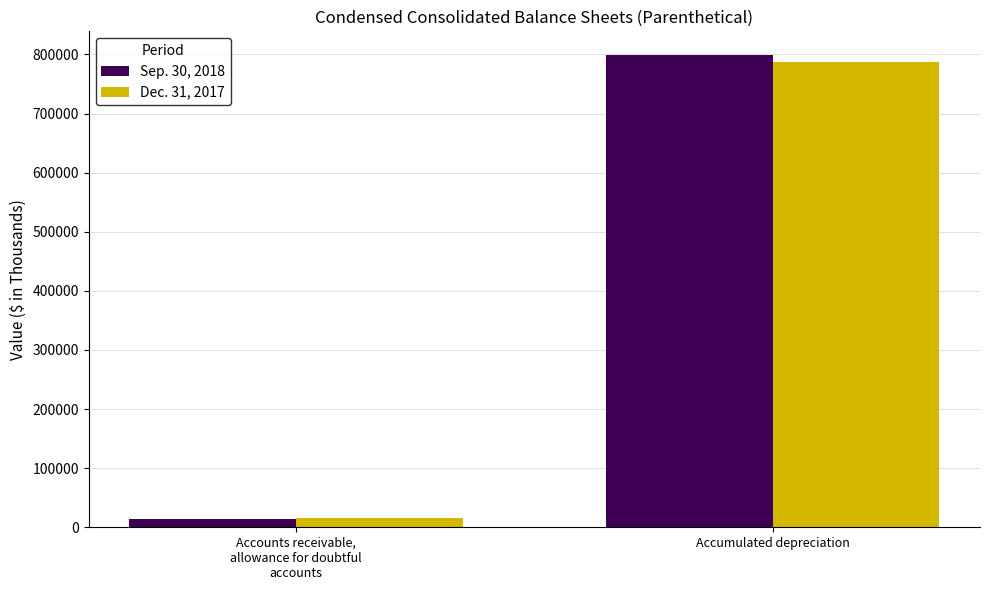

What is the greatest value displayed?

799084